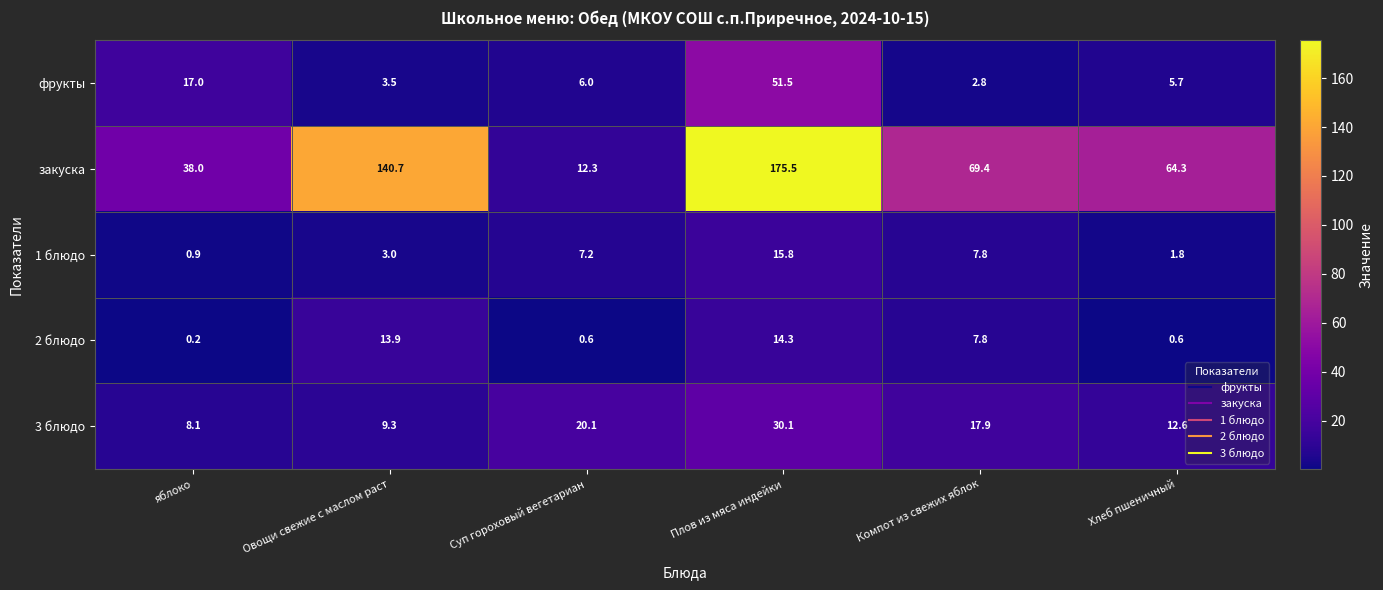

What is the spread (max minus min) of values at Овощи свежие с маслом раст?

137.7